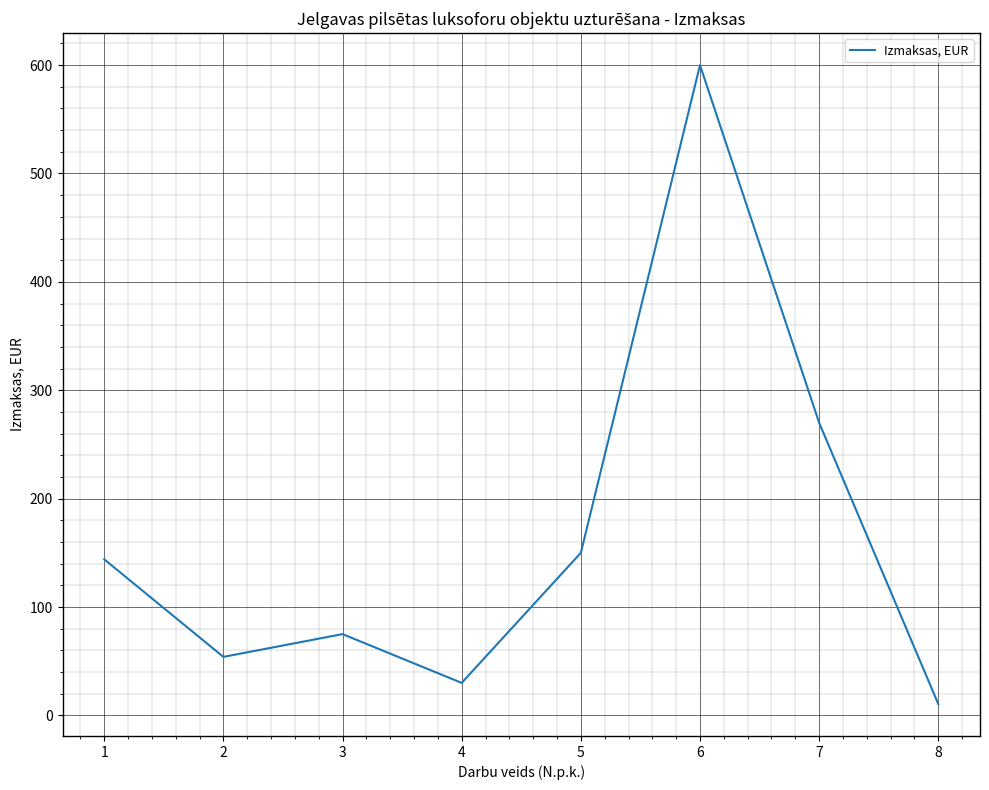

What is the approximate value at 8?

10.5